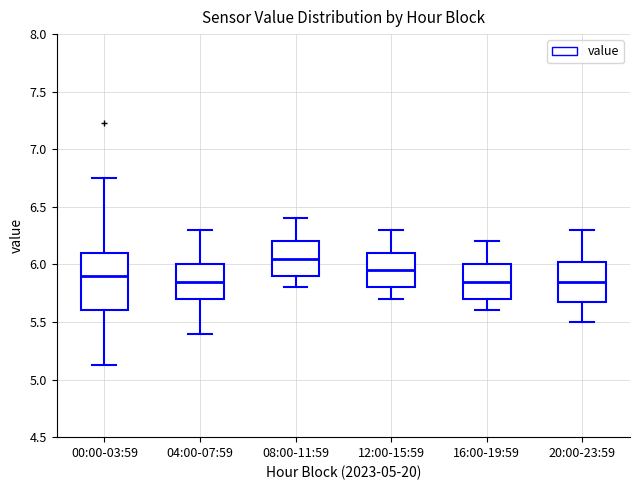

Where is the upper edge of the box for 16:00-19:59 on the y-axis? The values are not printed on the chart, so give them approximately, as read against the axis.

6.00